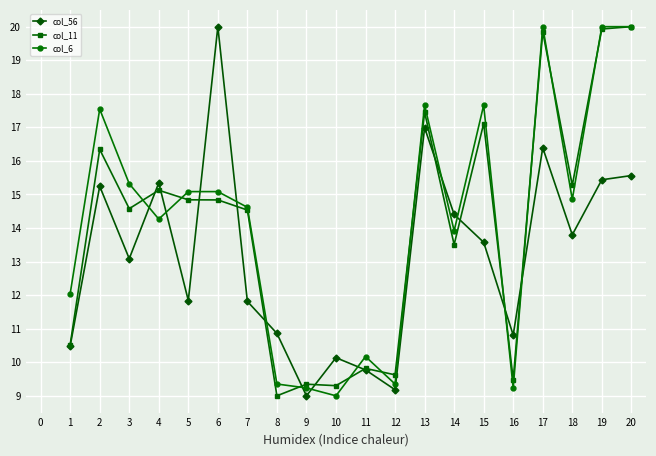

Which series changed the most between 14 and 18?

col_11